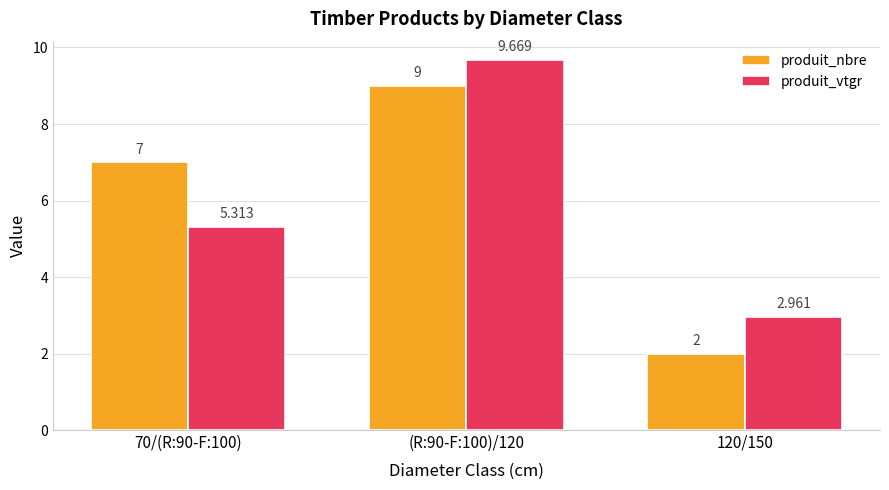

Which series has the largest range (max minus min)?

produit_nbre